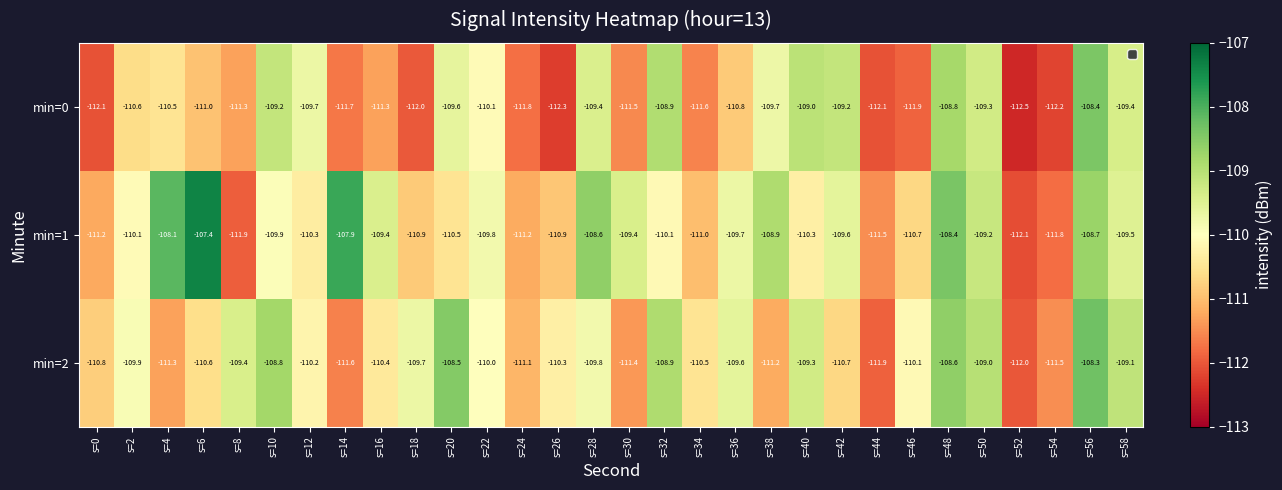

What is the total value across all series at s=2?

-330.6